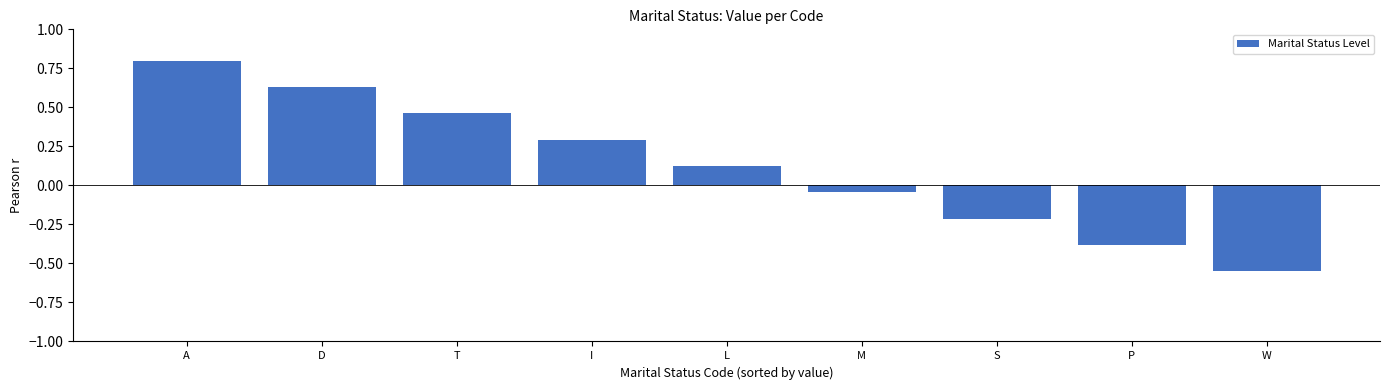

Which has a higher value, P or T?

T